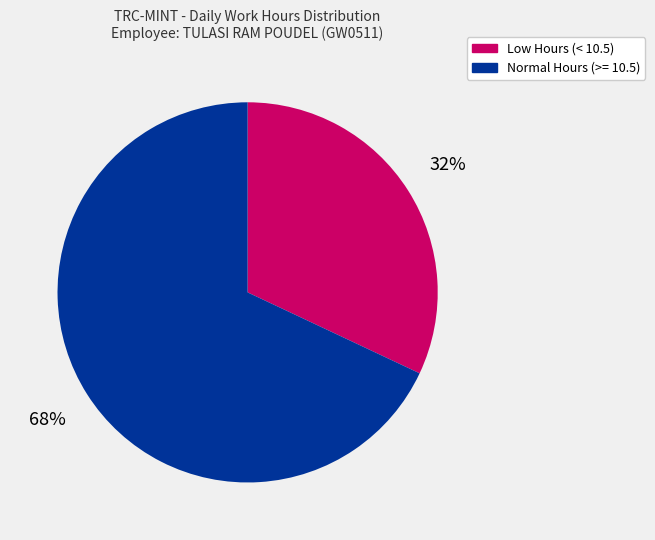

Which slice is the largest?

Normal Hours (>= 10.5)